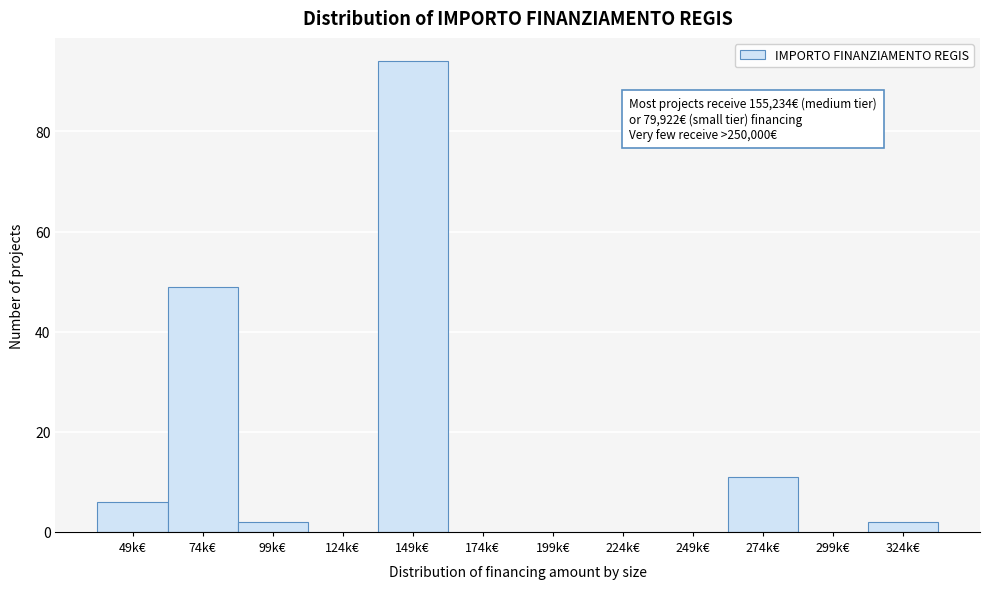

Reading right to left, list all the values displayed in this chart.

324k€=2	299k€=0	274k€=11	249k€=0	224k€=0	199k€=0	174k€=0	149k€=94	124k€=0	99k€=2	74k€=49	49k€=6